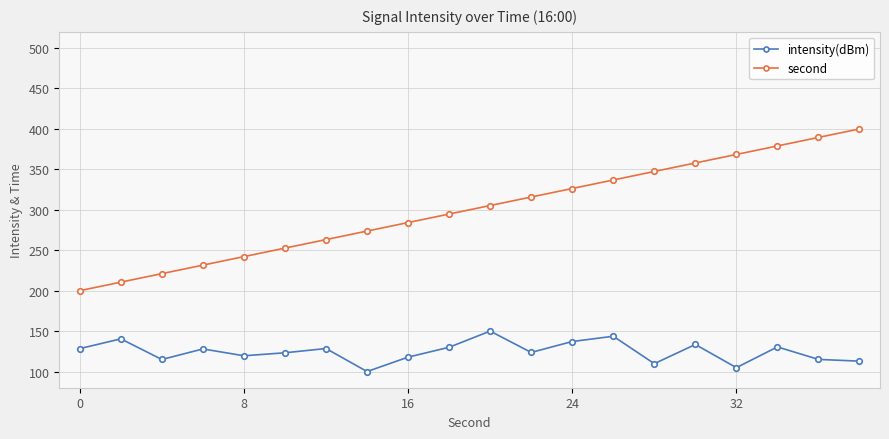

Which series has the largest range (max minus min)?

second